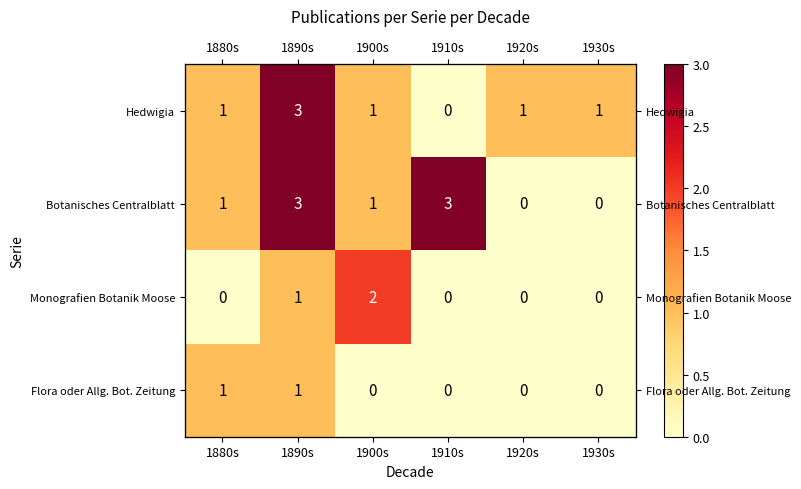

How many row_3 values are between 0 and 1?

6